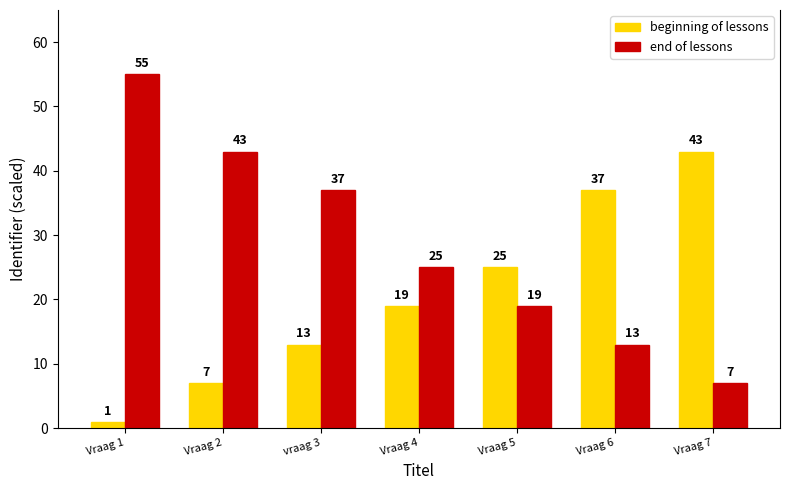

How many bars are there in total?

14